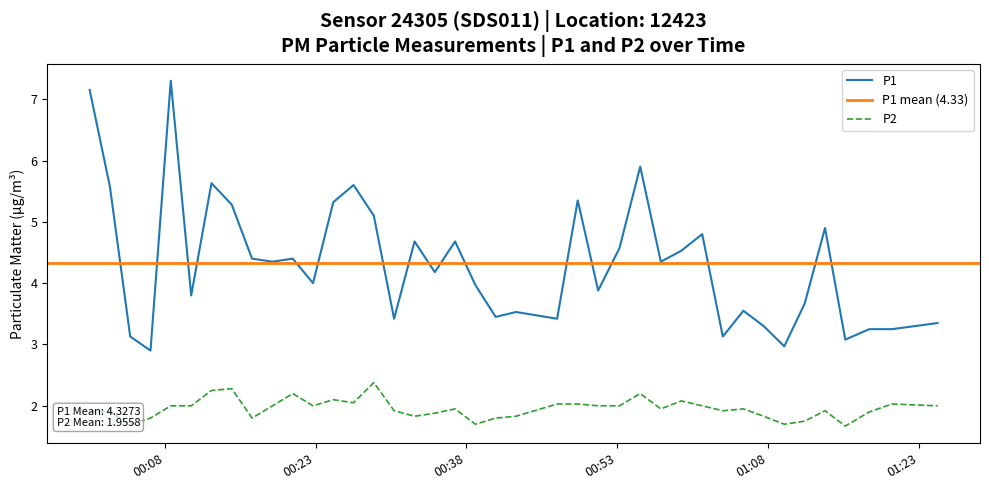

What is the lowest value of the P2 series?

1.7